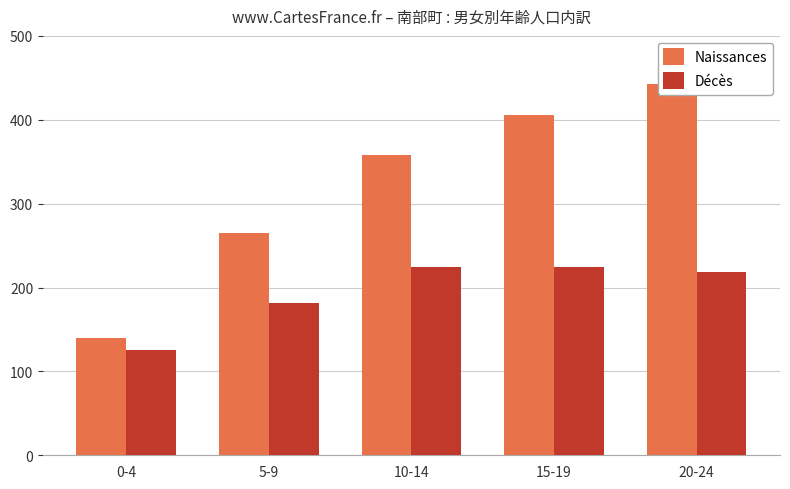

How many bars are there in each group?

2